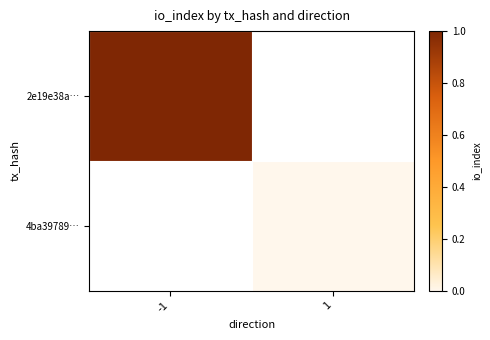

Rank the series at 1 from highest to lowest value.

2e19e38a…, 4ba39789…